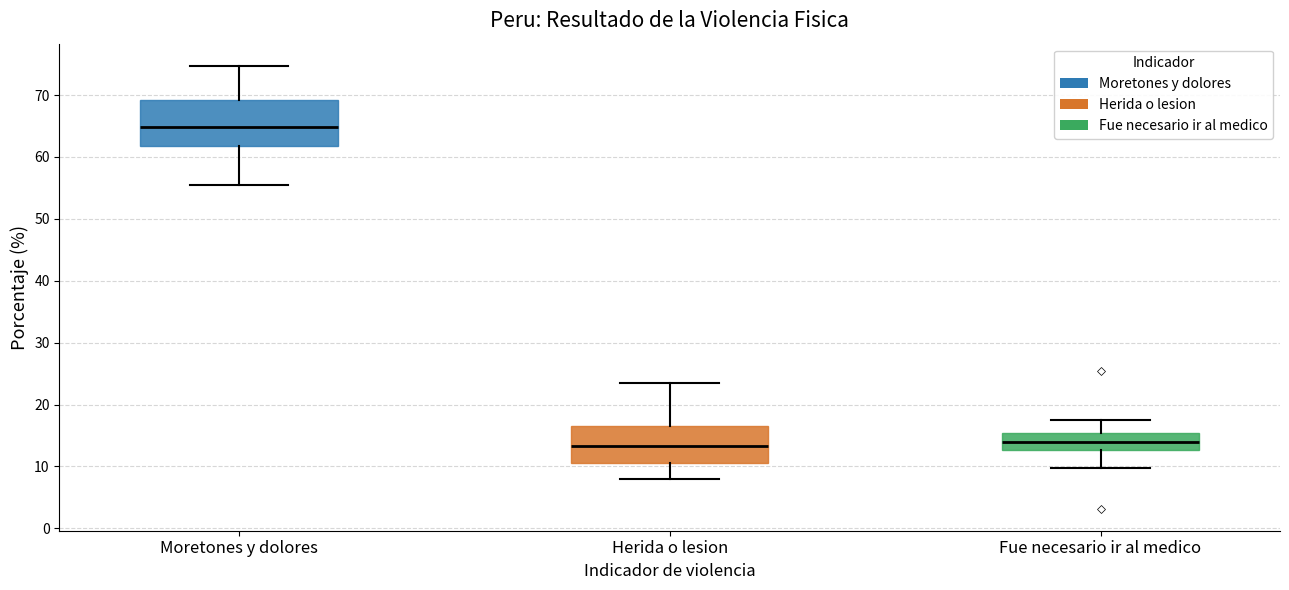

Where does the median line of the box for Fue necesario ir al medico sit on the y-axis? The values are not printed on the chart, so give them approximately, as read against the axis.

14